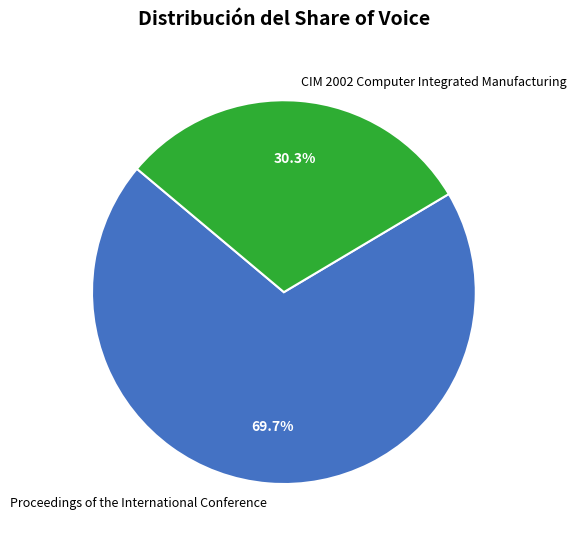

Which category accounts for the majority?

Proceedings of the International Conference